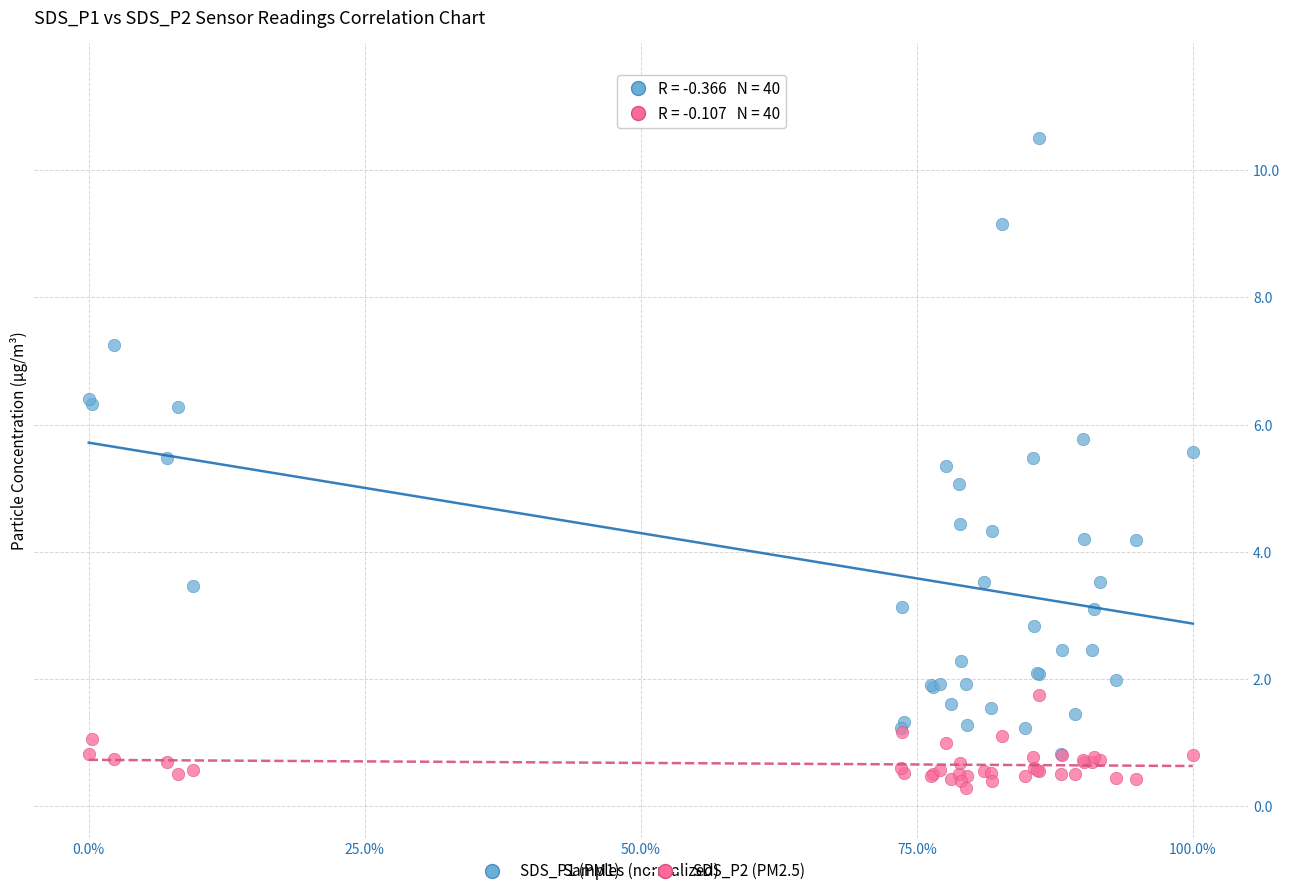

Which series contains the highest Y value?

SDS_P1 (PM1)